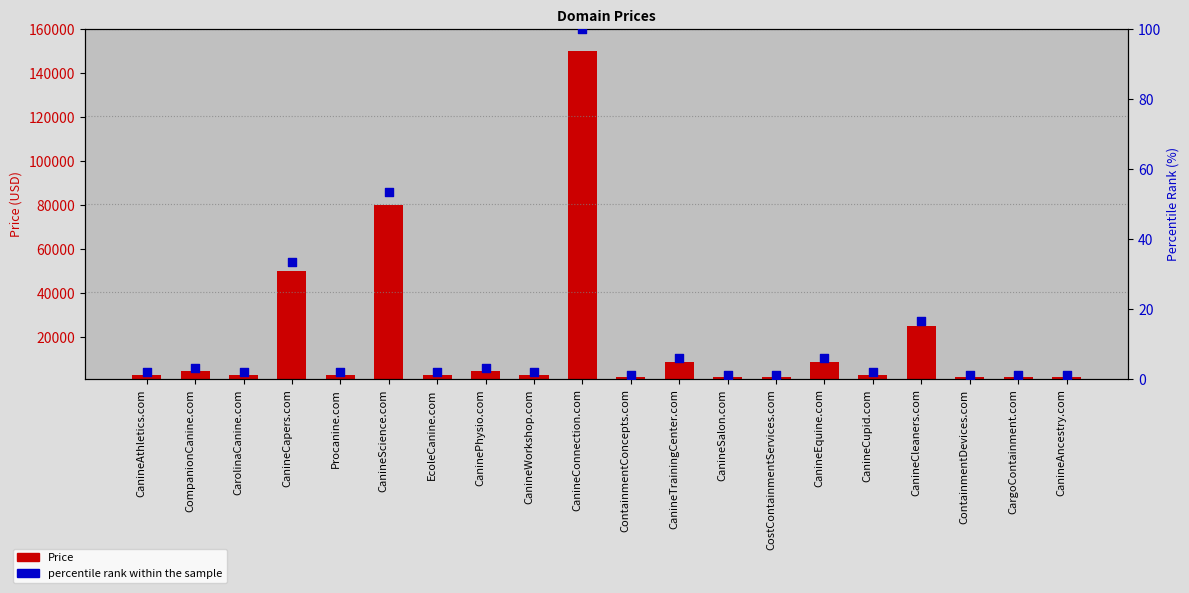

What are all the series names shown in the legend?

Price, percentile rank within the sample